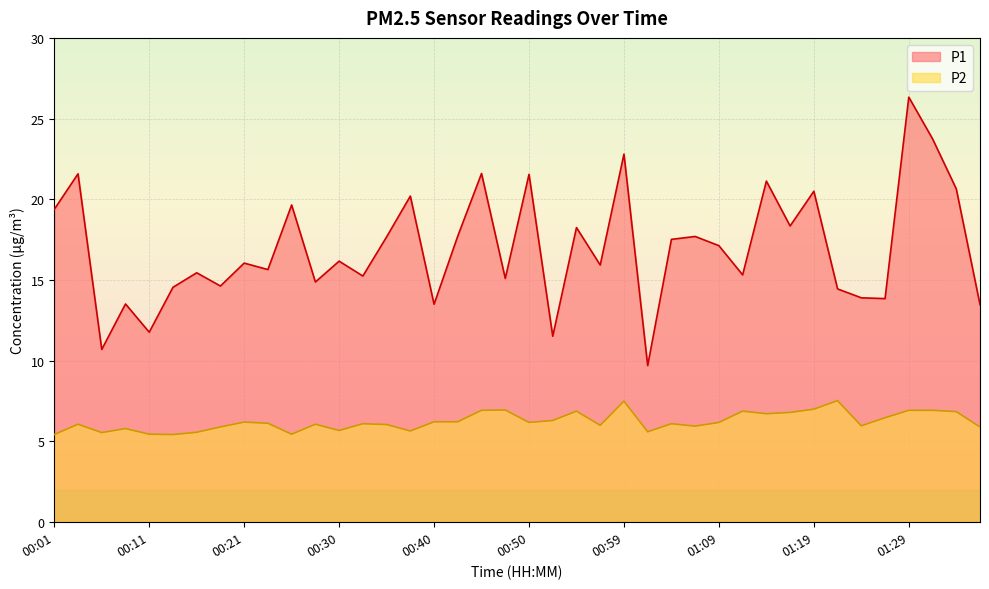

True or false: P2 has a value of 8.8 at 01:26.

False